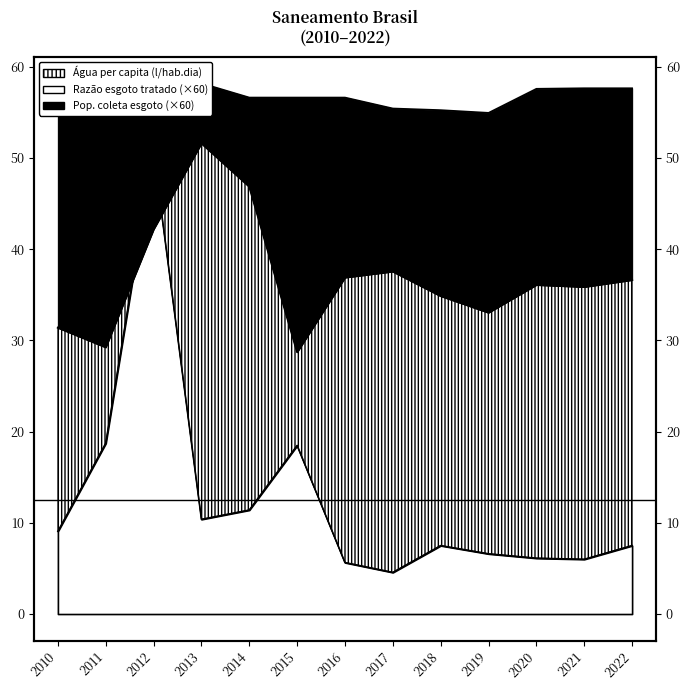

At how many categories does at least one series exceed 53?

13